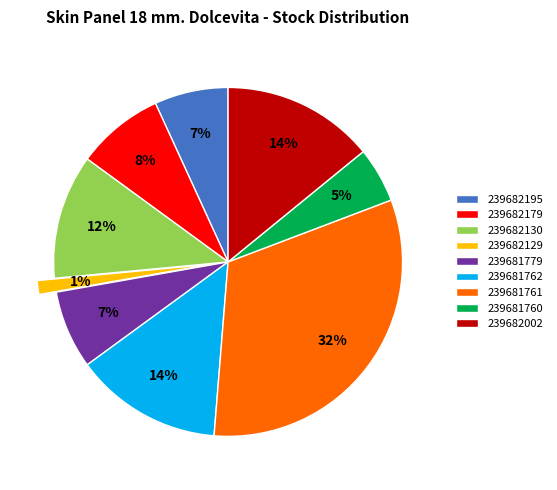

Is it true that 239681779 is 17% of the pie?

False